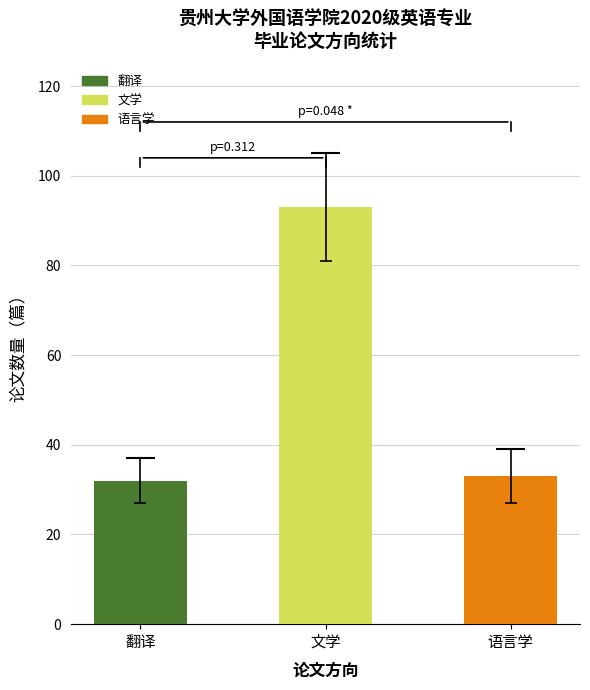

Read the value at 语言学, to the nearest 10.

30